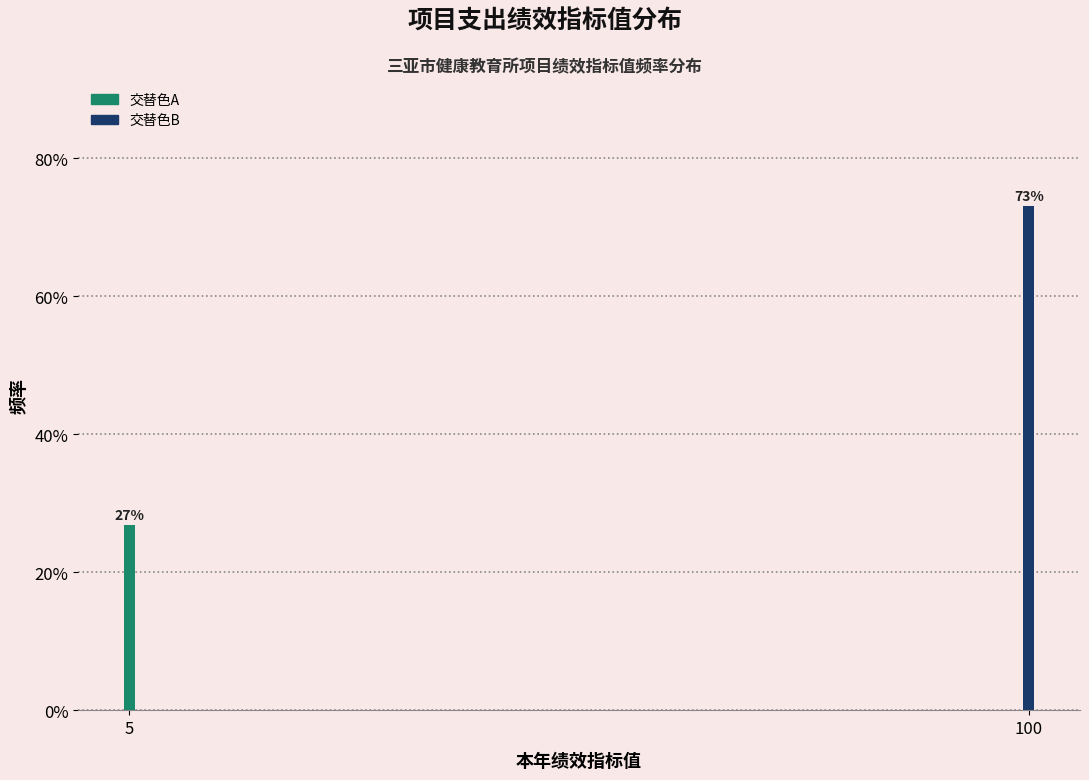

What is the average value?

50.0